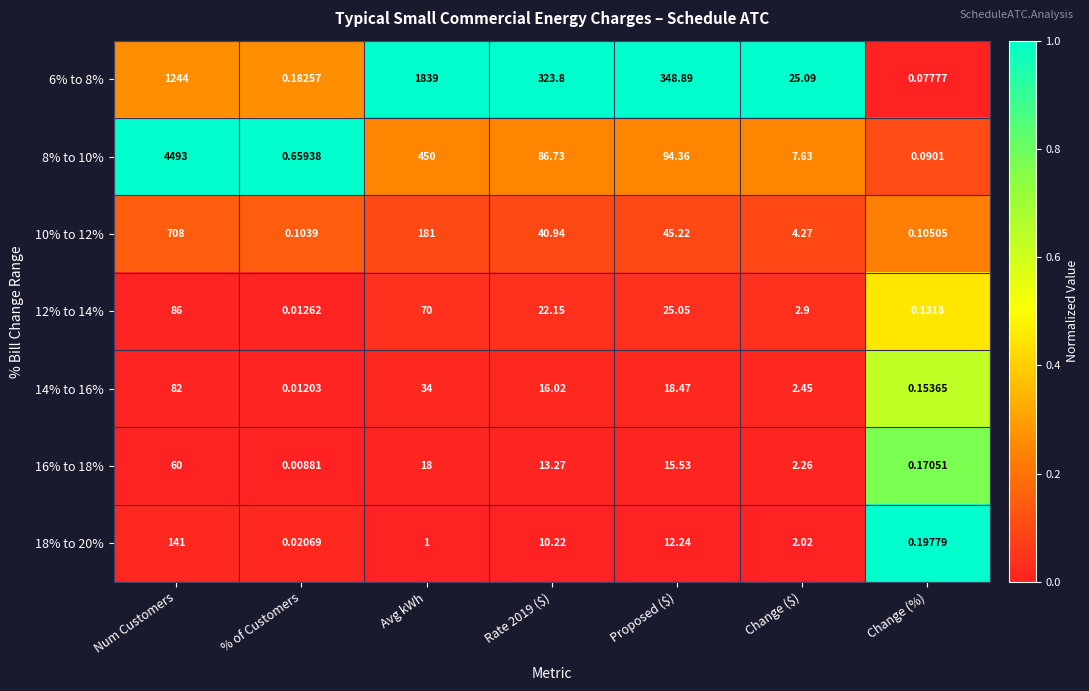

At which label does 18% to 20% first exceed 2?

Num Customers